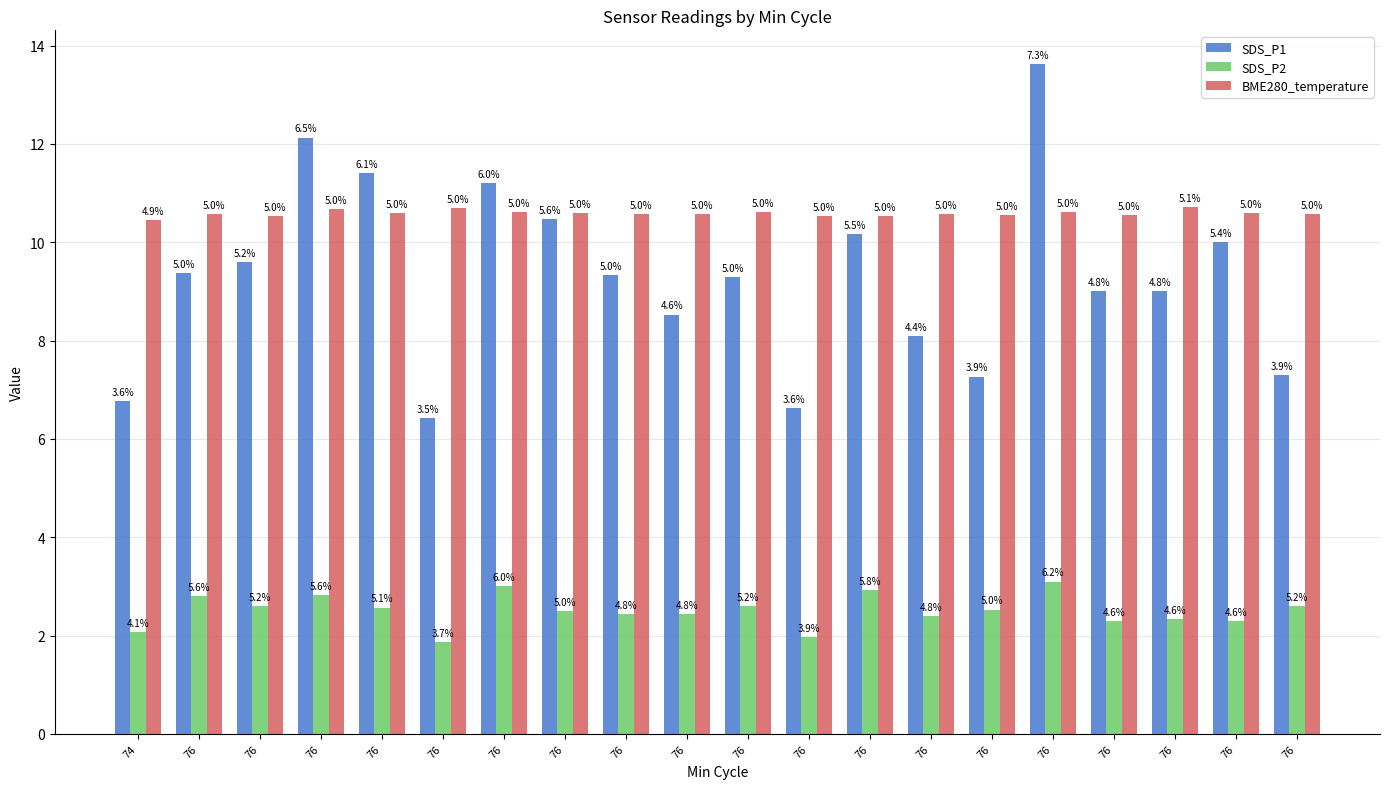

At which category is the sum across all series the highest?

76